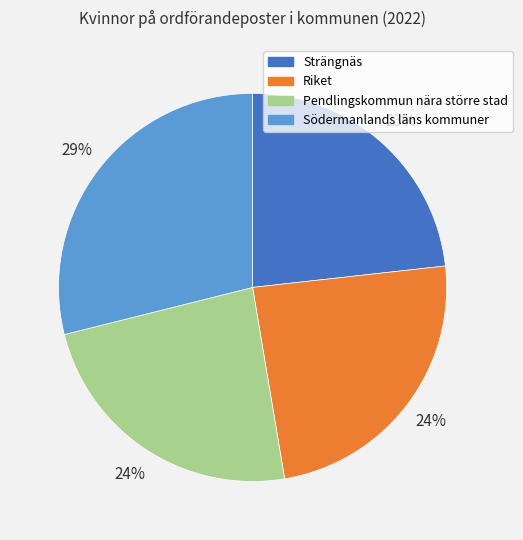

Do Södermanlands läns kommuner and Riket together represent more than half of the pie?

Yes